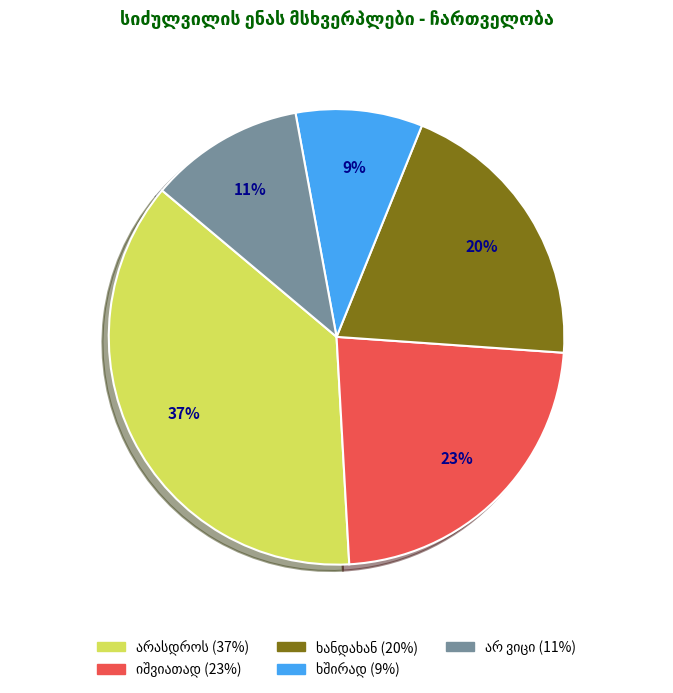

To the nearest percent, what is the difference between the largest and smallest slice percentages?

28%